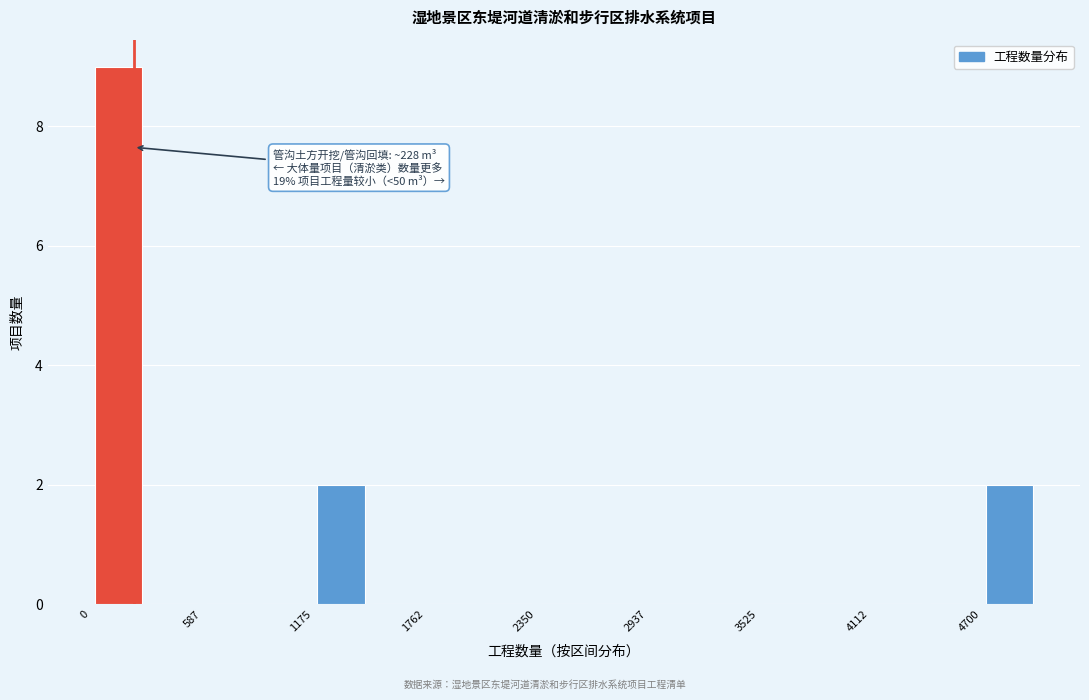

Around what value on the x-axis is the tallest bar? Give the approximate position of its centre, as read against the axis.

100